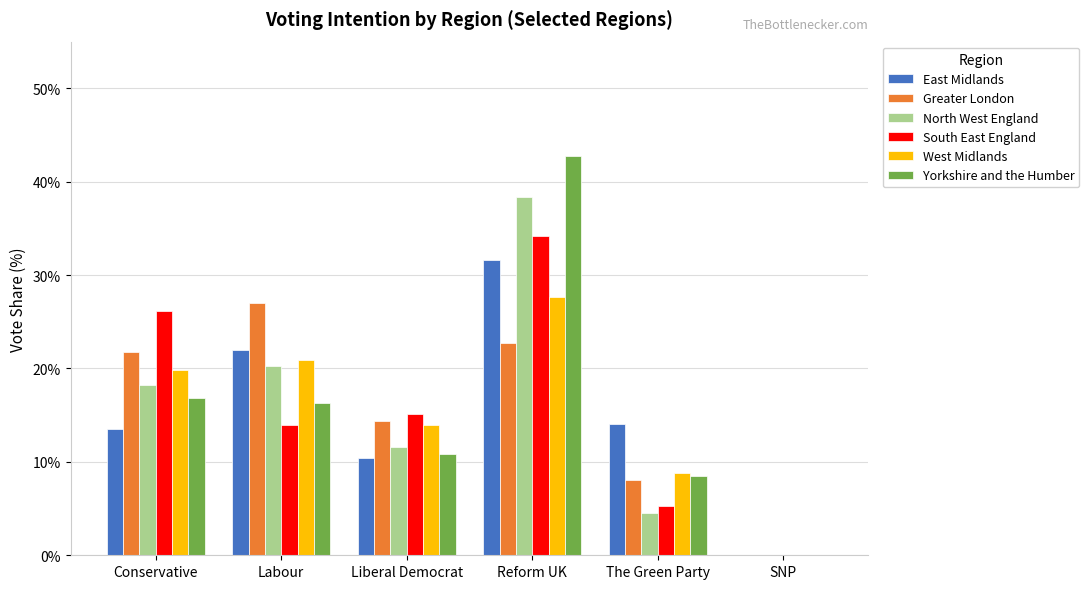

Between Conservative and Liberal Democrat, which series saw the biggest shift?

South East England